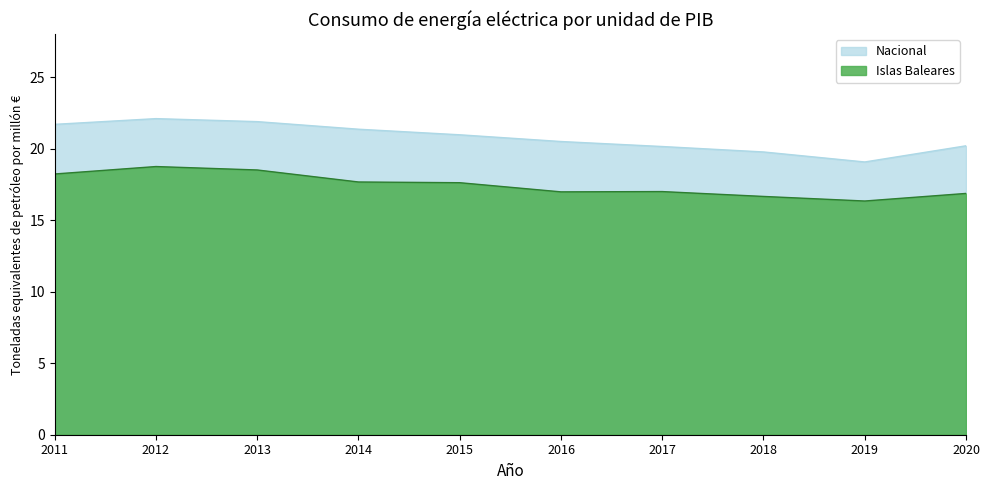

How many values in the Nacional series exceed 20?

8